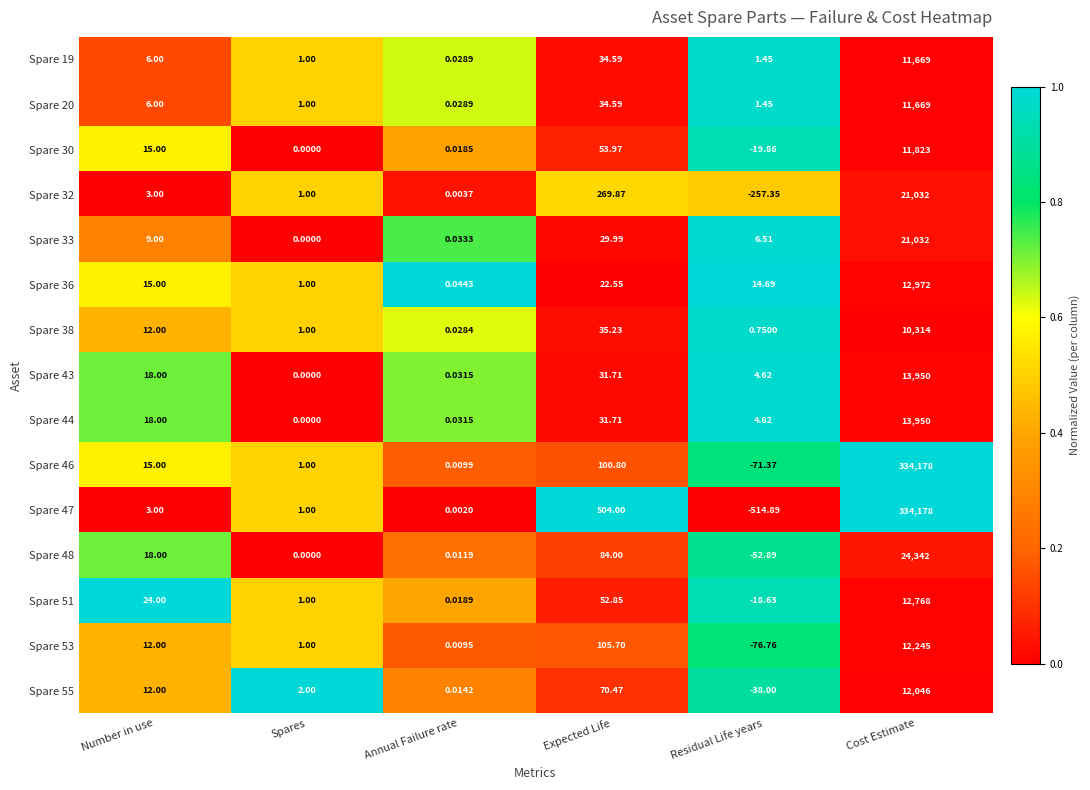

Is the value of Spare 51 at Residual Life years greater than the value of Spare 38 at Number in use?

No